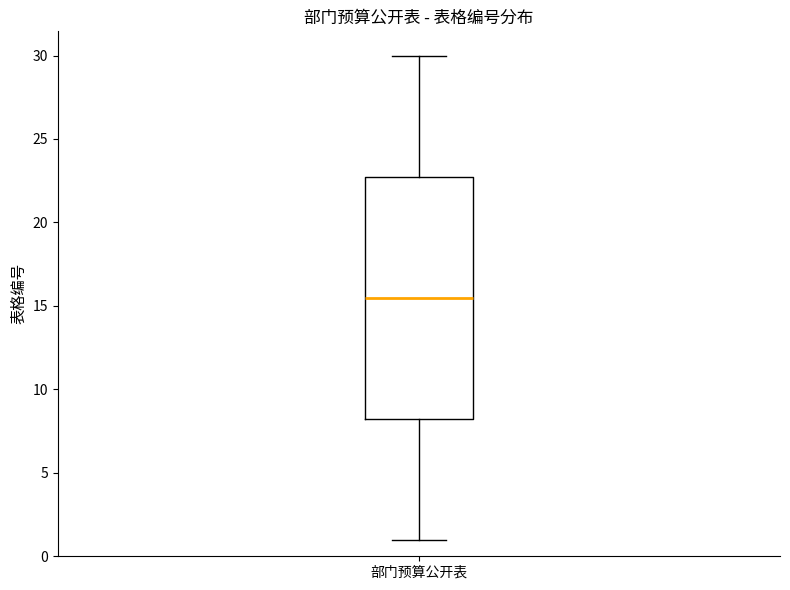

Transcribe this box plot: give where the median line is, the range the box spans, and where the two whiskers end, as read against the y-axis. The values are not printed on the chart, so give them approximately, as read against the axis.

median 15.5, box 8.5 to 23.0, whiskers 1.0 to 30.0